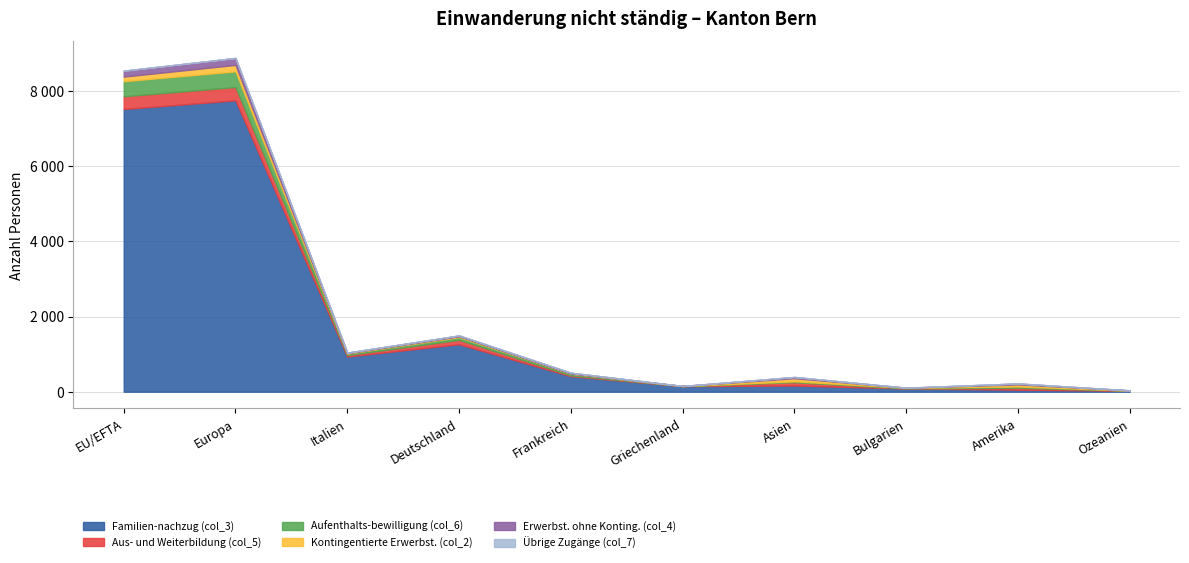

Which category has the highest value in the Aus- und Weiterbildung (col_5) series?

Europa